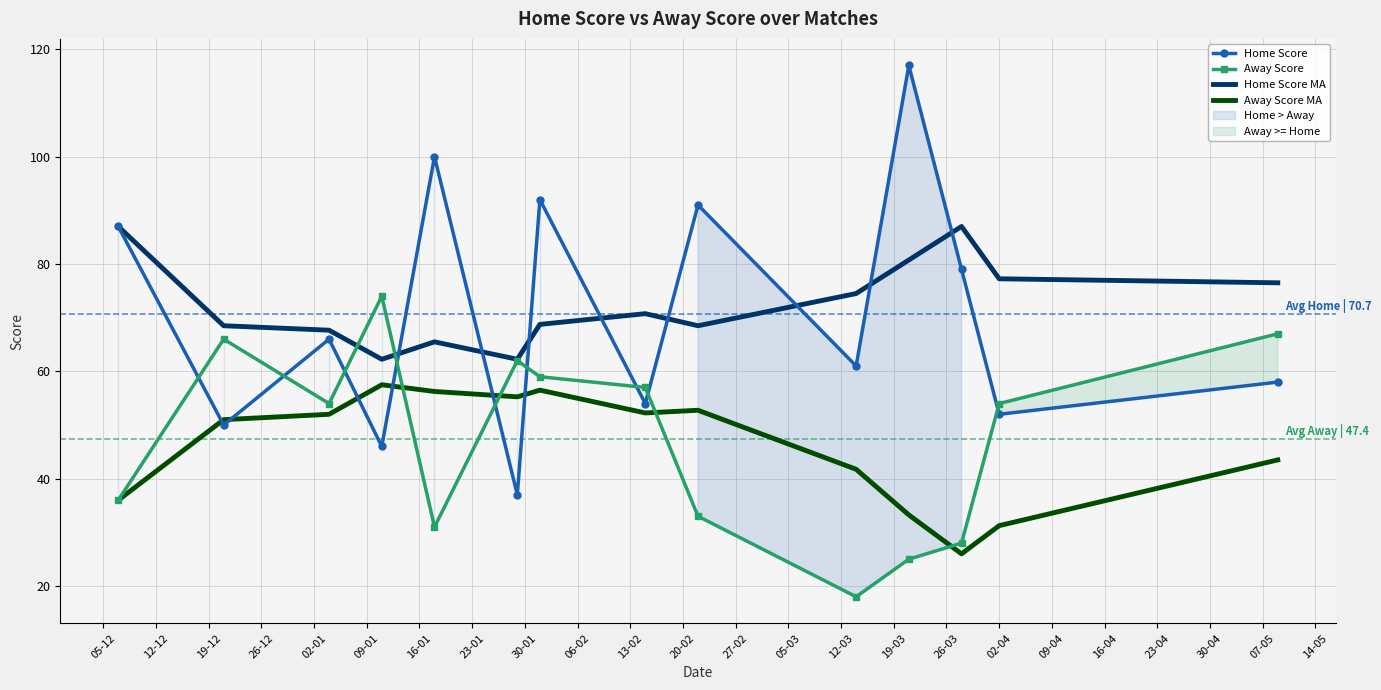

How many intersections are there between Home Score and Home Score MA?

8